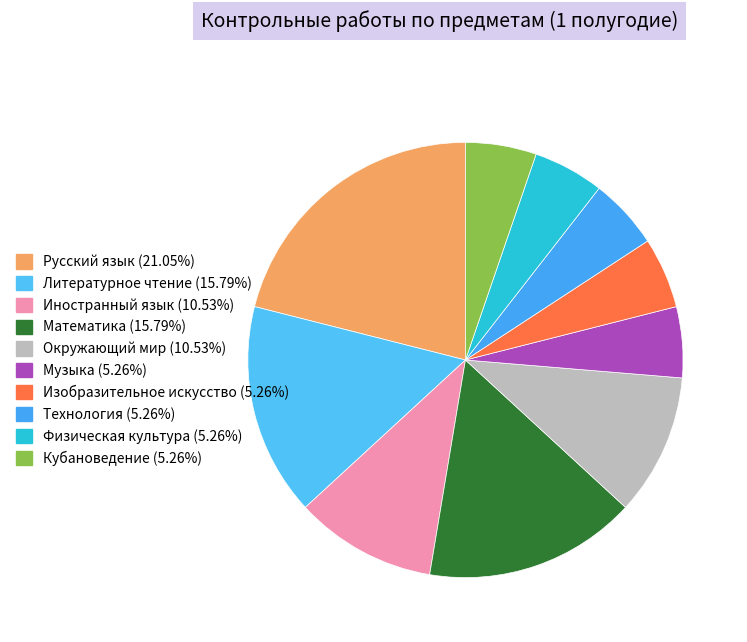

What is the total percentage of Музыка and Физическая культура?

10.5%